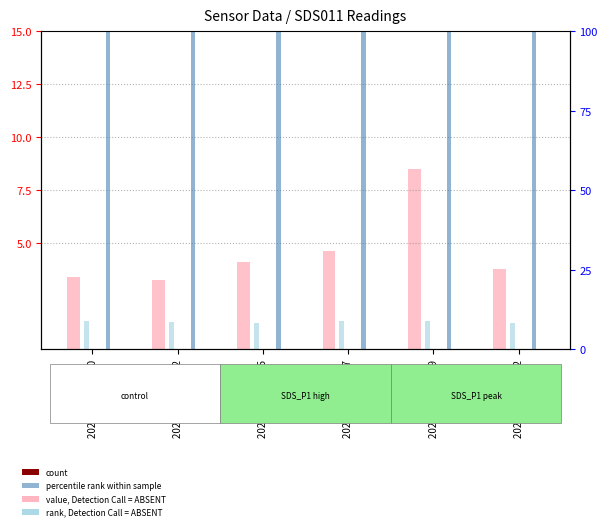

Is it true that Temp (count) equals 0.1 at 2023/08/03 00:00?

True